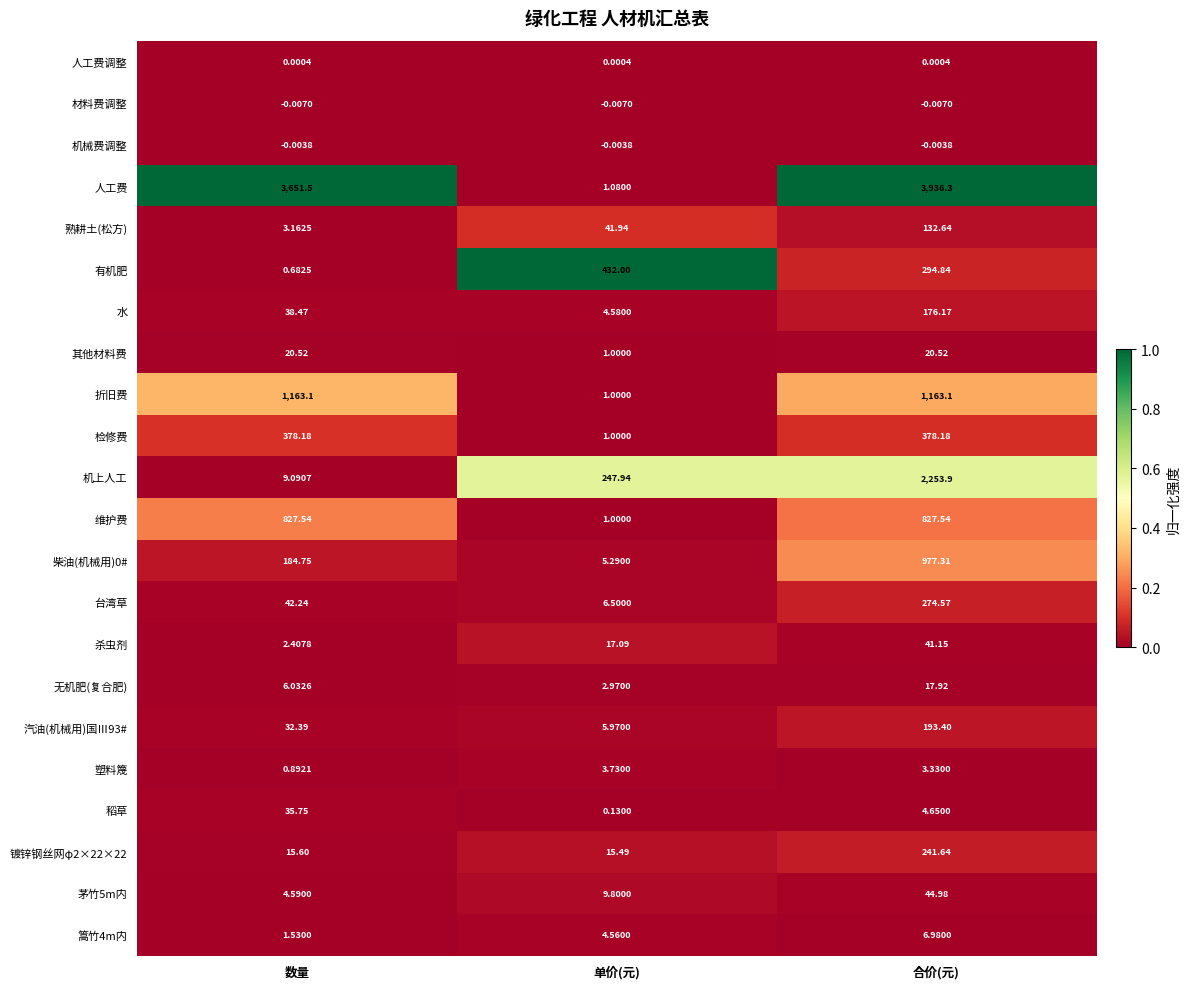

Which series has the largest range (max minus min)?

人工费